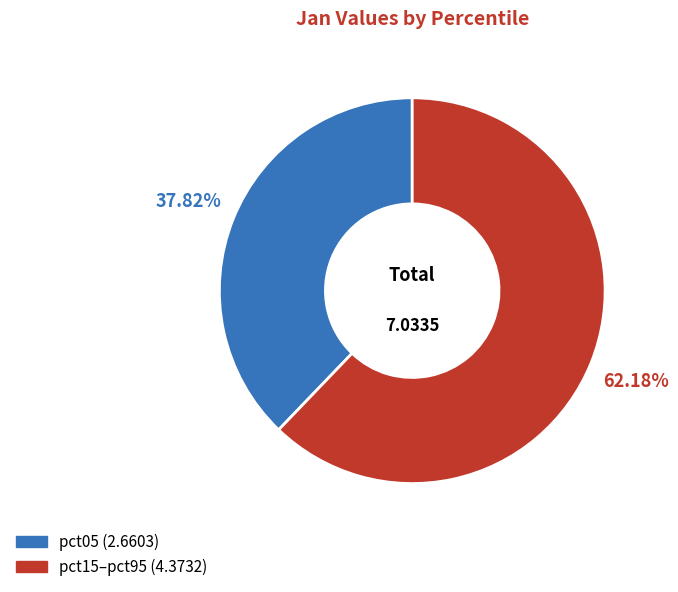

Is there a majority slice in this chart?

Yes